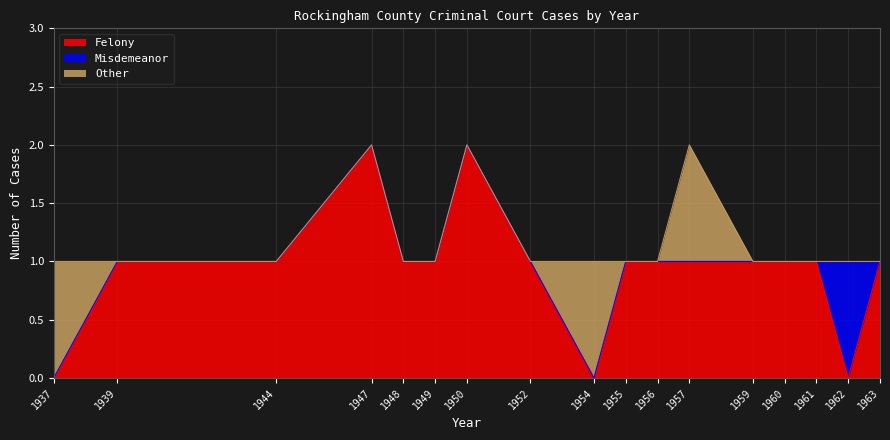

What is the greatest value displayed?

2